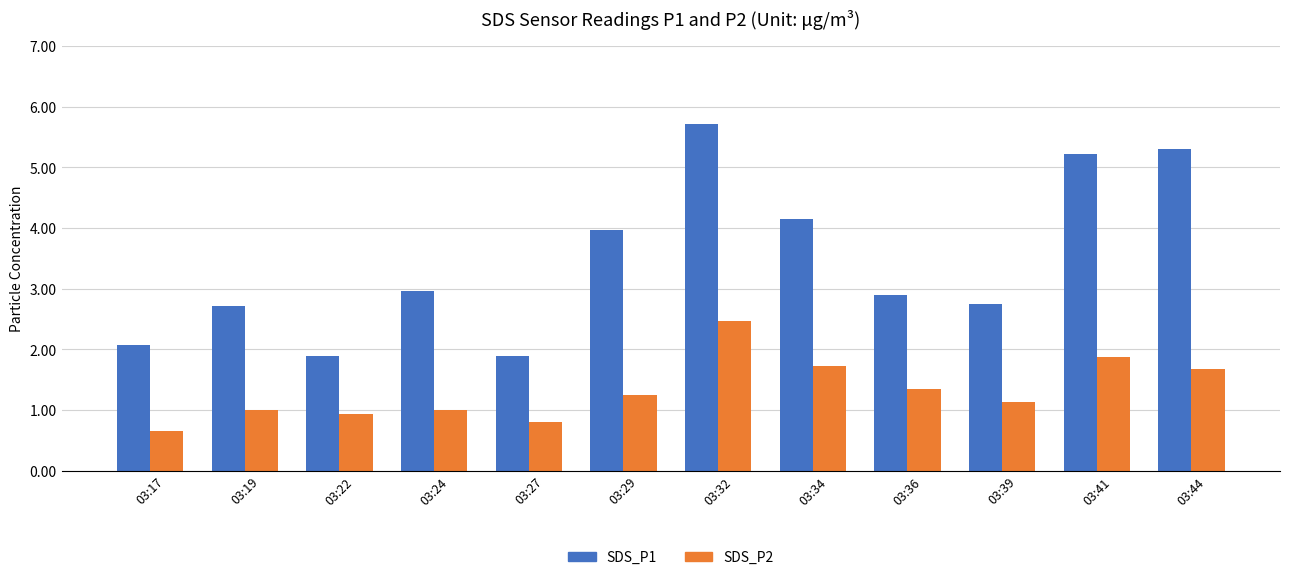

Between 03:41 and 03:44, which series saw the biggest shift?

SDS_P2